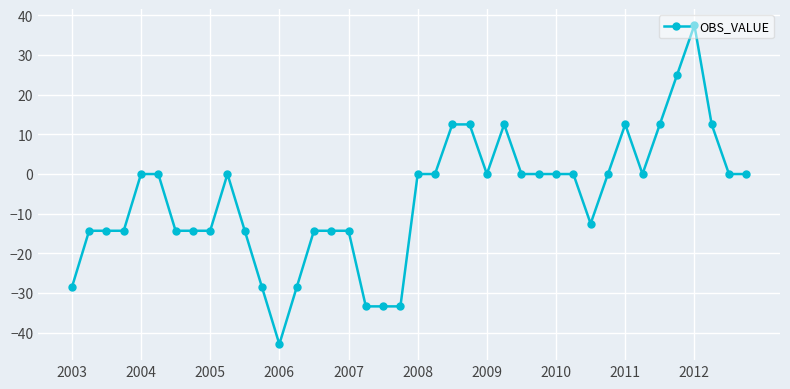

What is the value of the 37th point from the left?

37.5